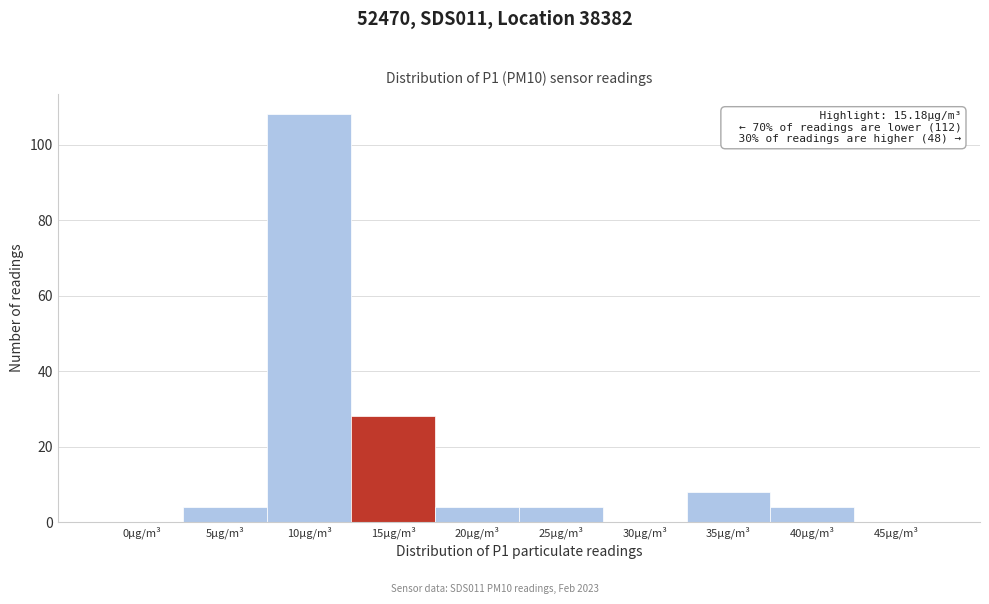

Reading left to right, what are all the values shown in this chart?

0µg/m³=0	5µg/m³=4	10µg/m³=108	15µg/m³=28	20µg/m³=4	25µg/m³=4	30µg/m³=0	35µg/m³=8	40µg/m³=4	45µg/m³=0